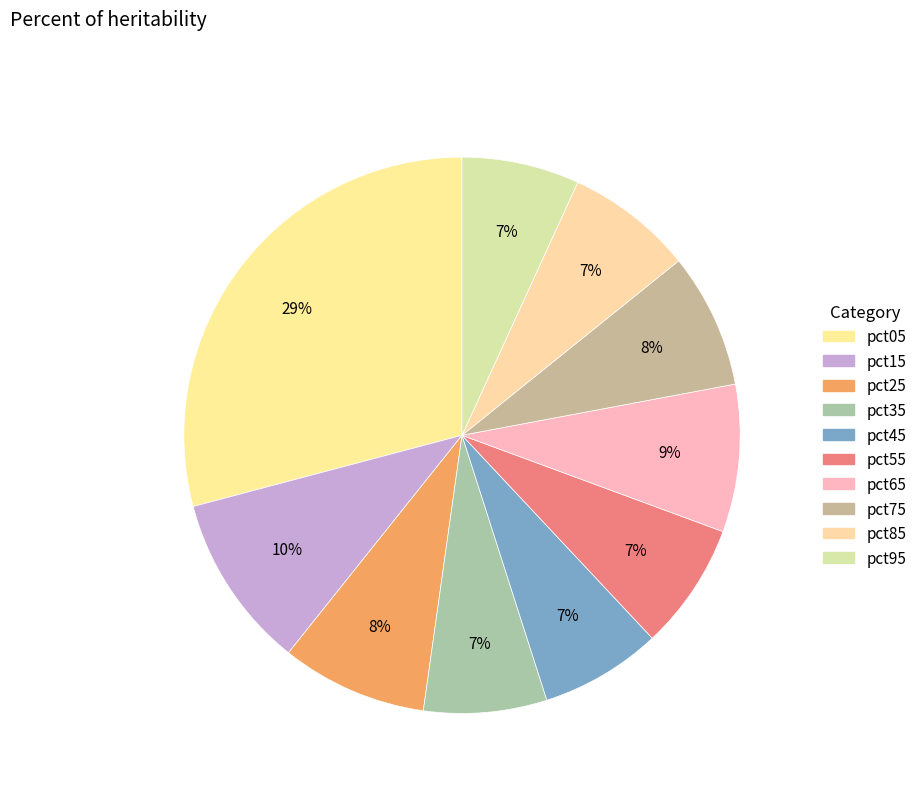

How many segments does this pie chart have?

10